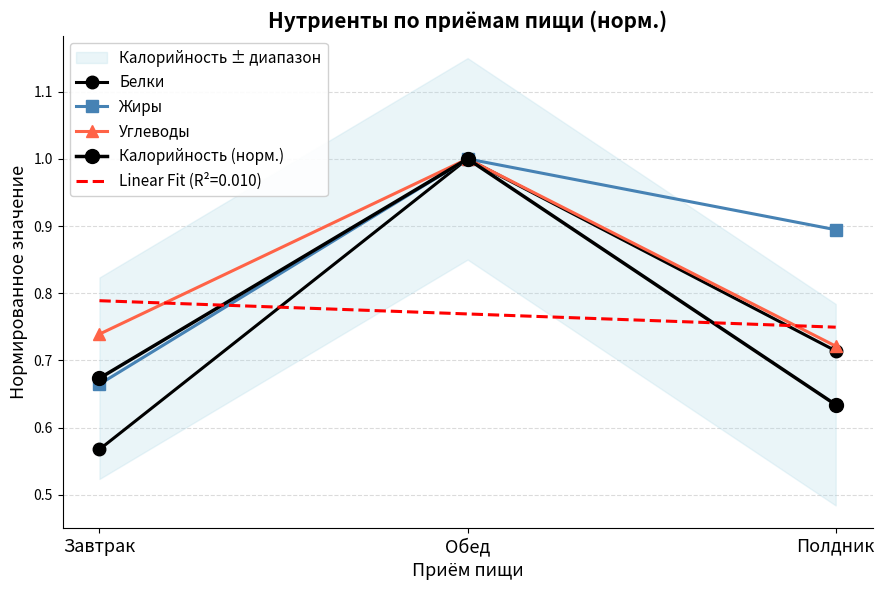

Which series changed the most between Завтрак and Обед?

Белки